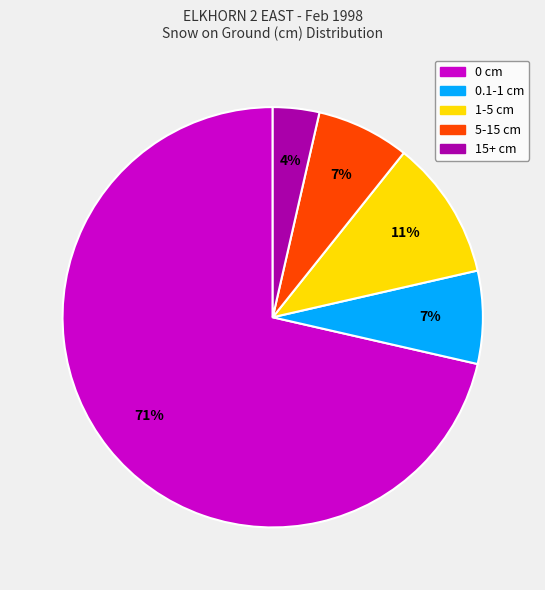

Is there a majority slice in this chart?

Yes